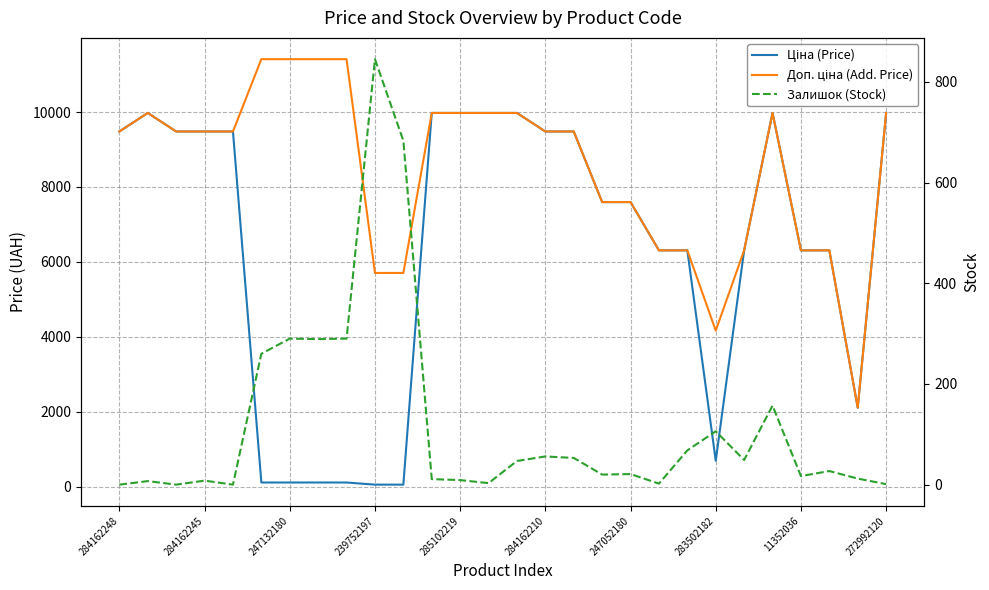

What is the difference between the maximum and minimum values in the Залишок (Stock) series?

845.0